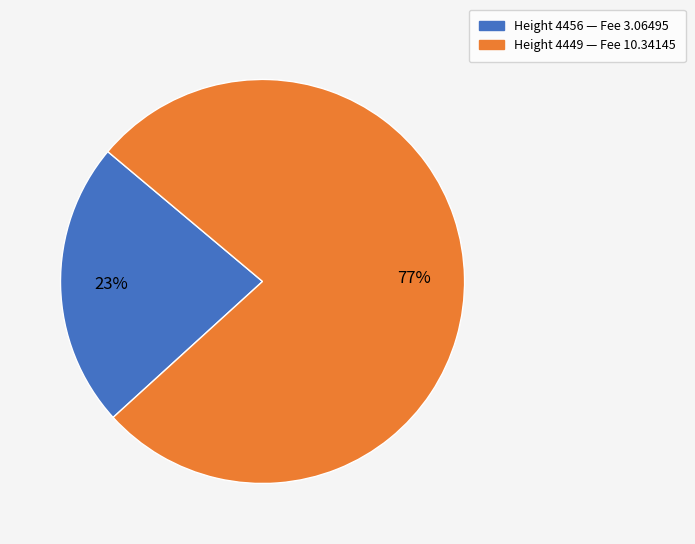

Is there a majority slice in this chart?

Yes